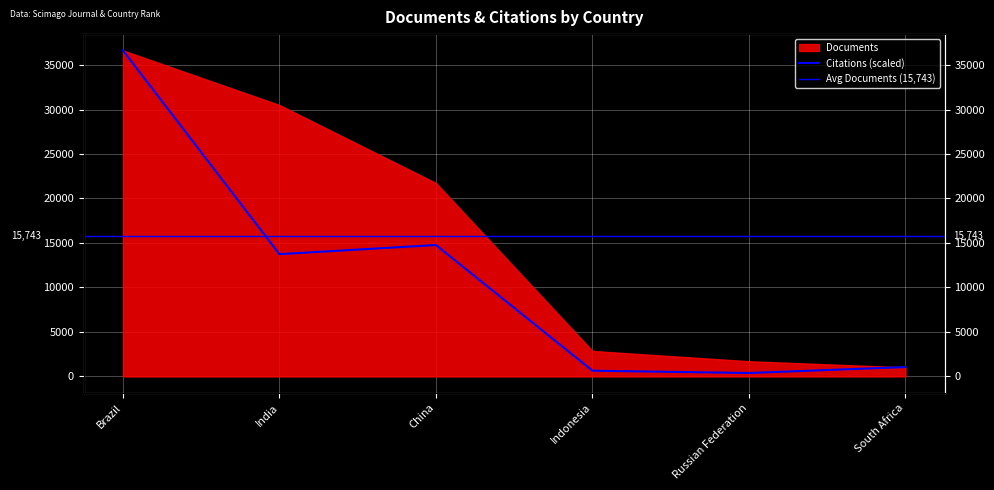

Where is the first local minimum?

India